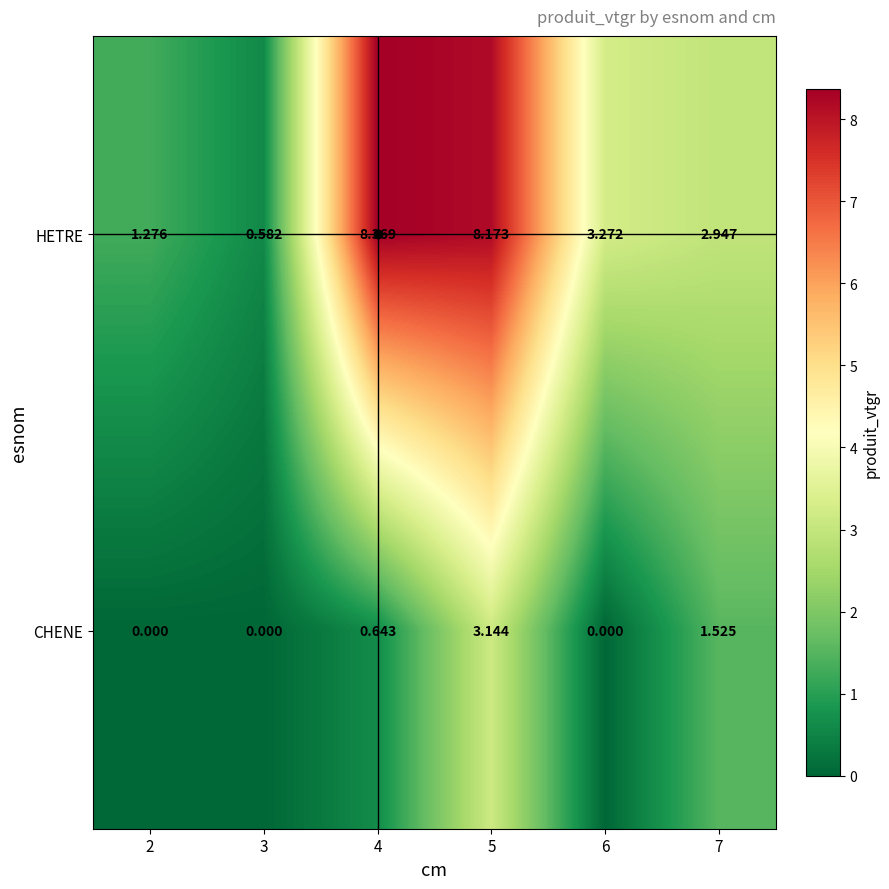

List the series in order of their peak value, highest first.

HETRE, CHENE